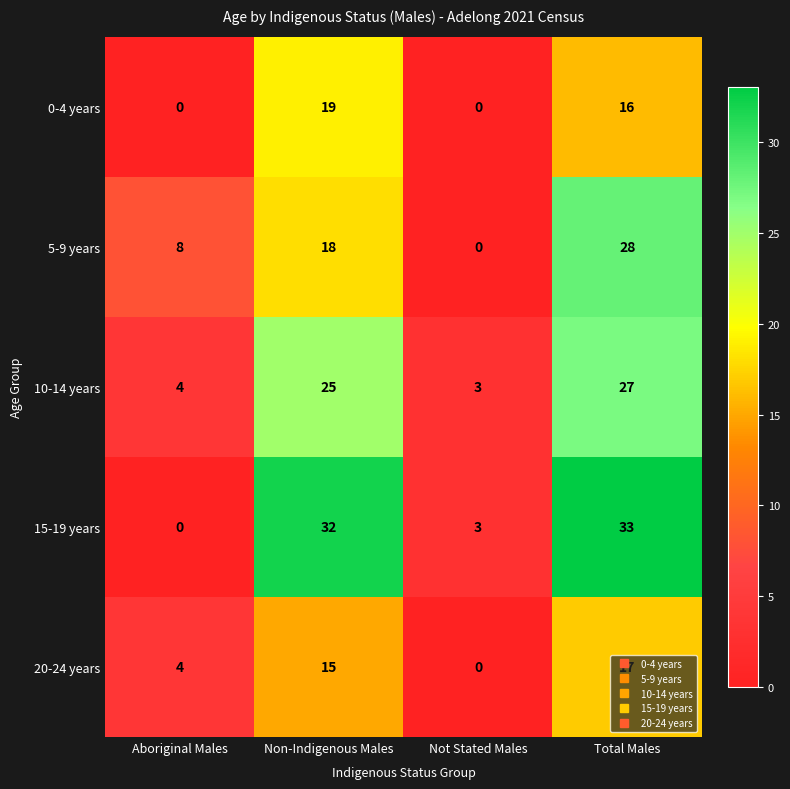

Which series has the largest range (max minus min)?

15-19 years